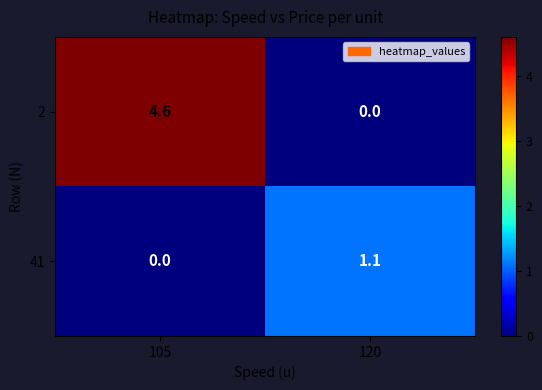

Which series has the widest spread of values?

2